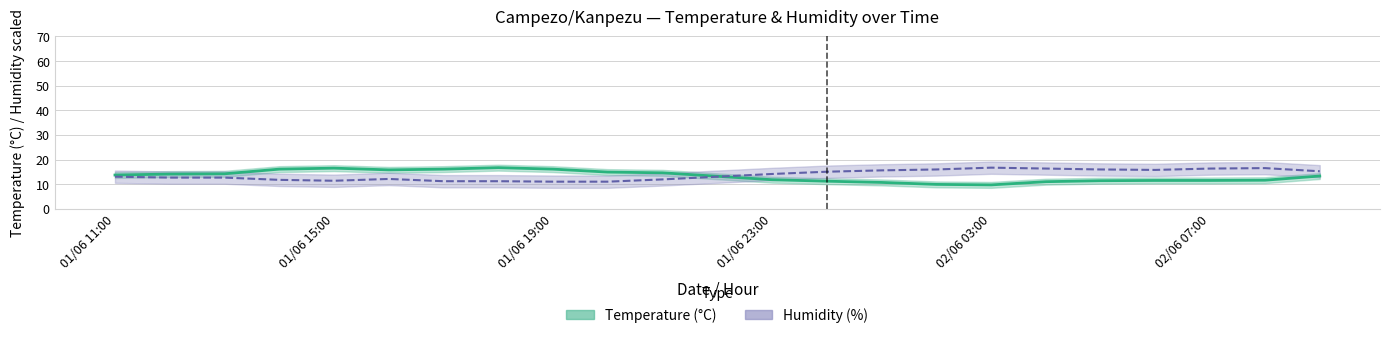

Where is the first local minimum for Humidity (%)?

01/06 15:00